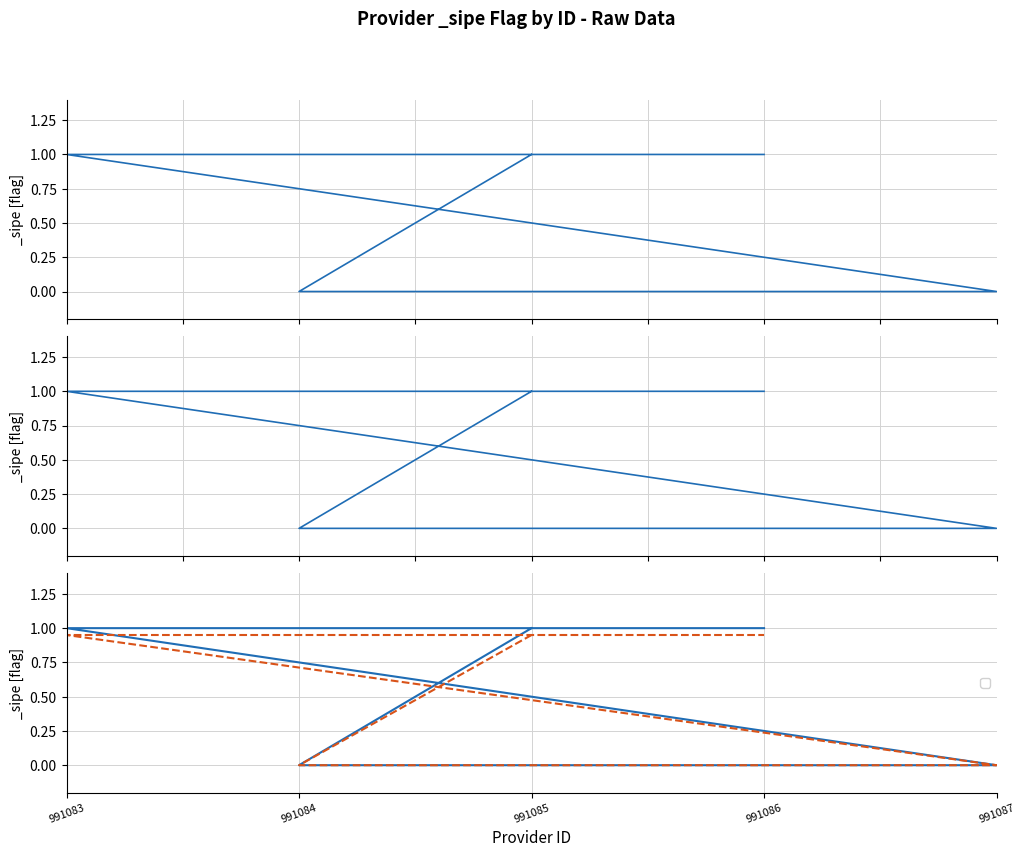

List the labels in order of value, smallest first.

991084, 991087, 991085, 991083, 991086